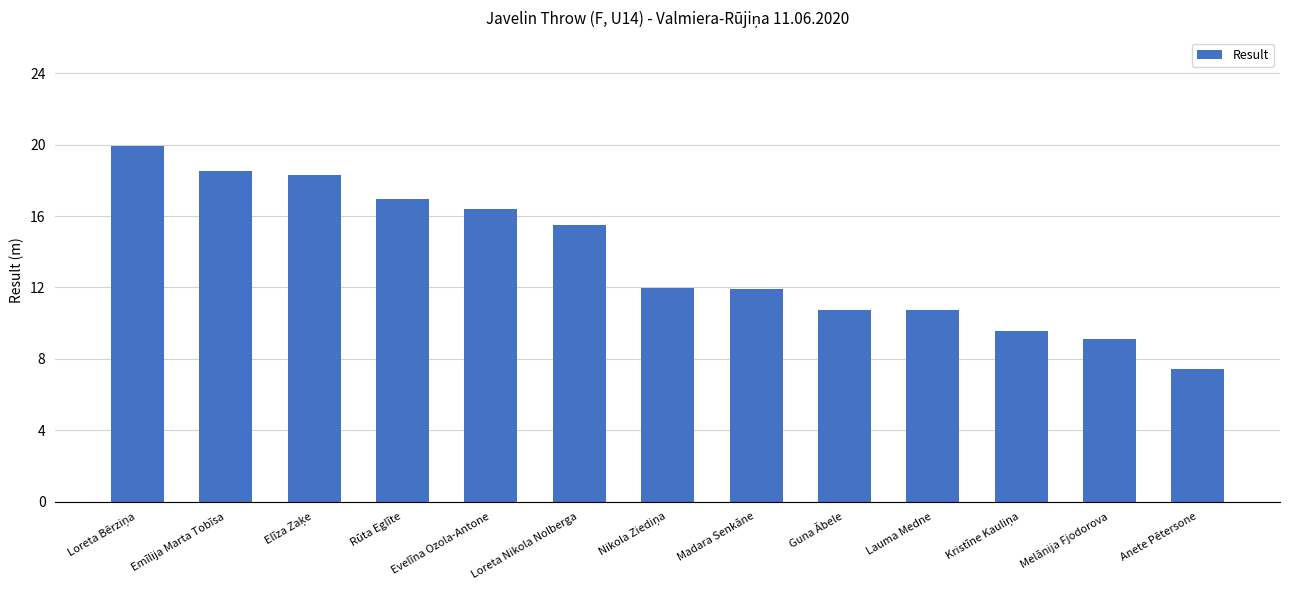

What is the maximum value shown in the chart?

19.9